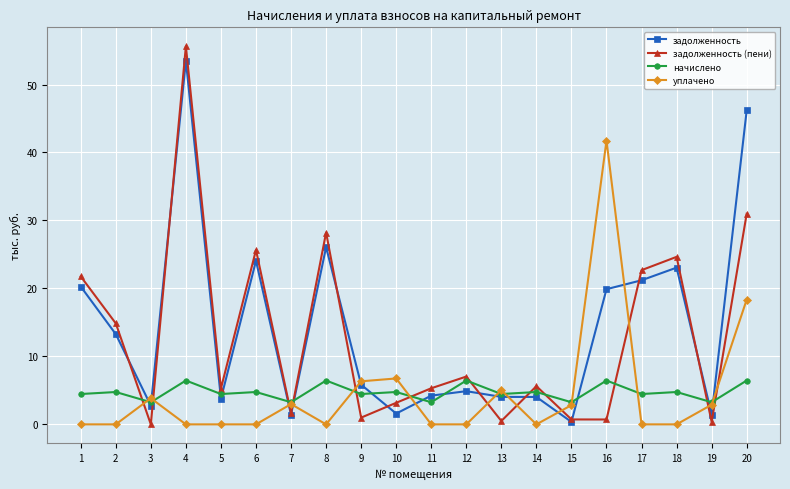

List the series in order of their peak value, lowest first.

начислено, уплачено, задолженность, задолженность (пени)